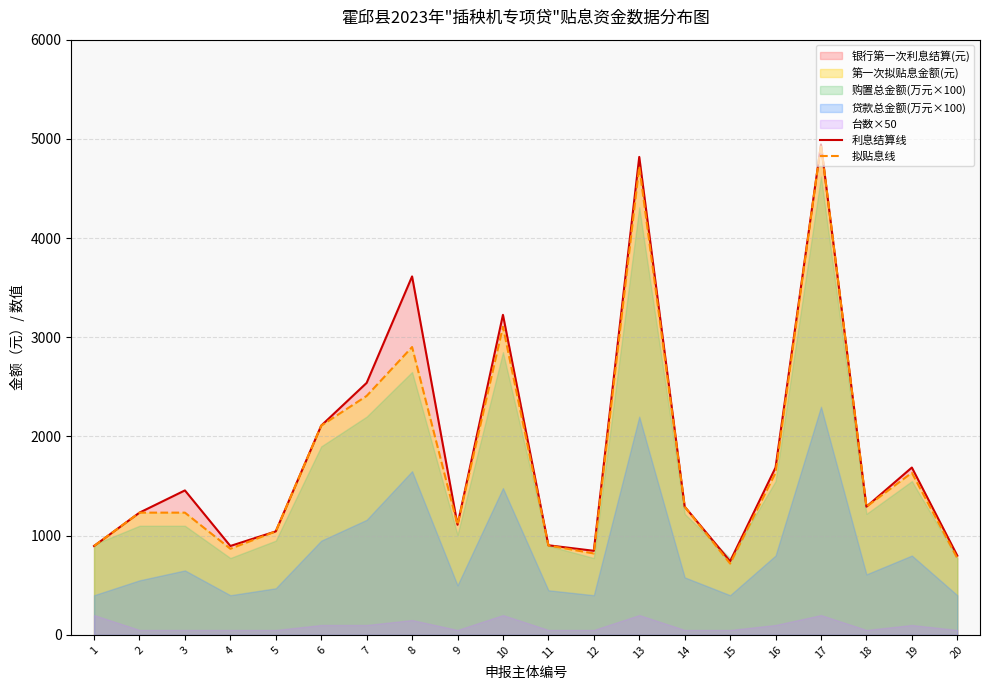

What is the value of the 拟贴息线 point at the 12th from the left?

821.1